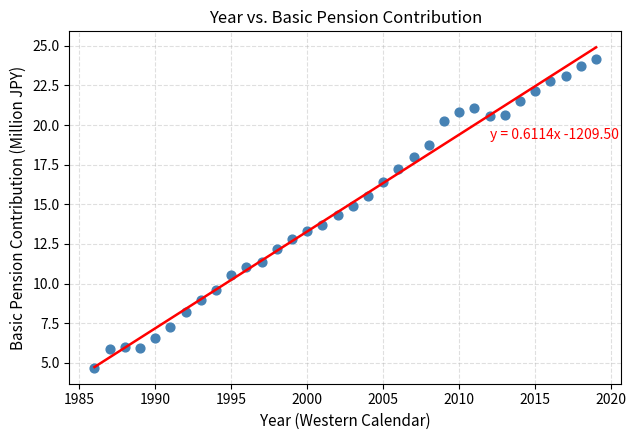

What is the range of Y values (max minus min)?

19.5